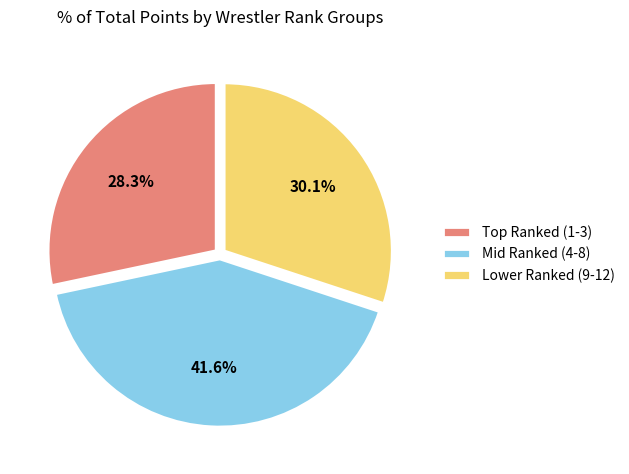

Is there a majority slice in this chart?

No